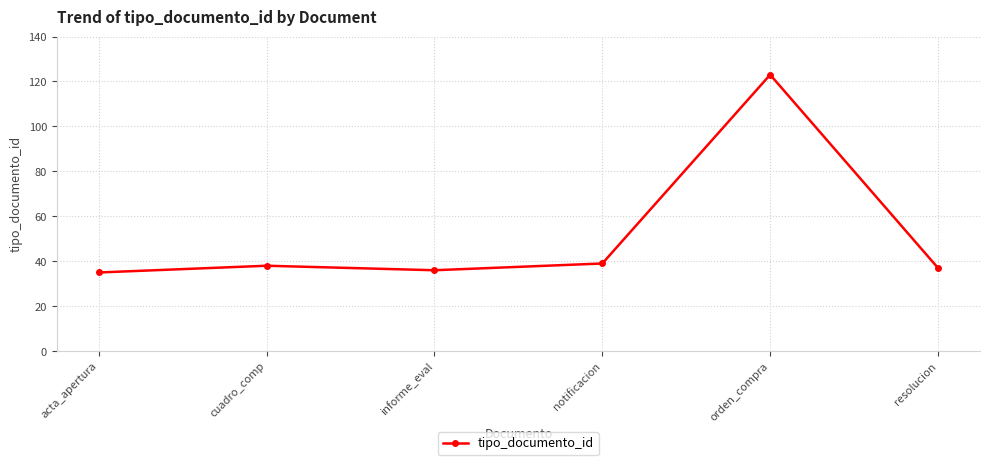

What is the average value?

51